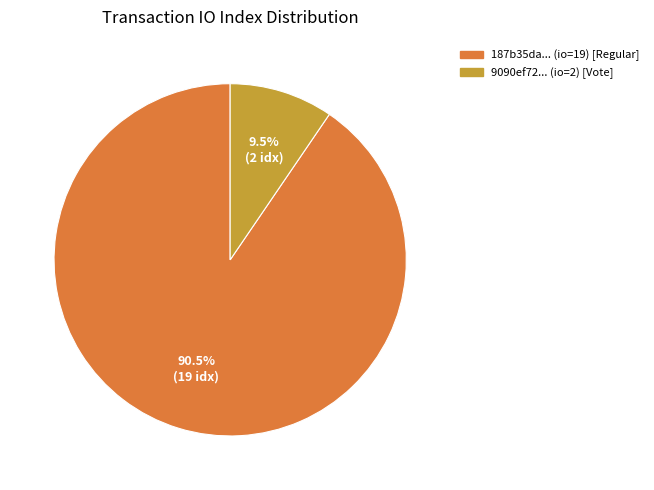

Count the number of slices in the pie.

2